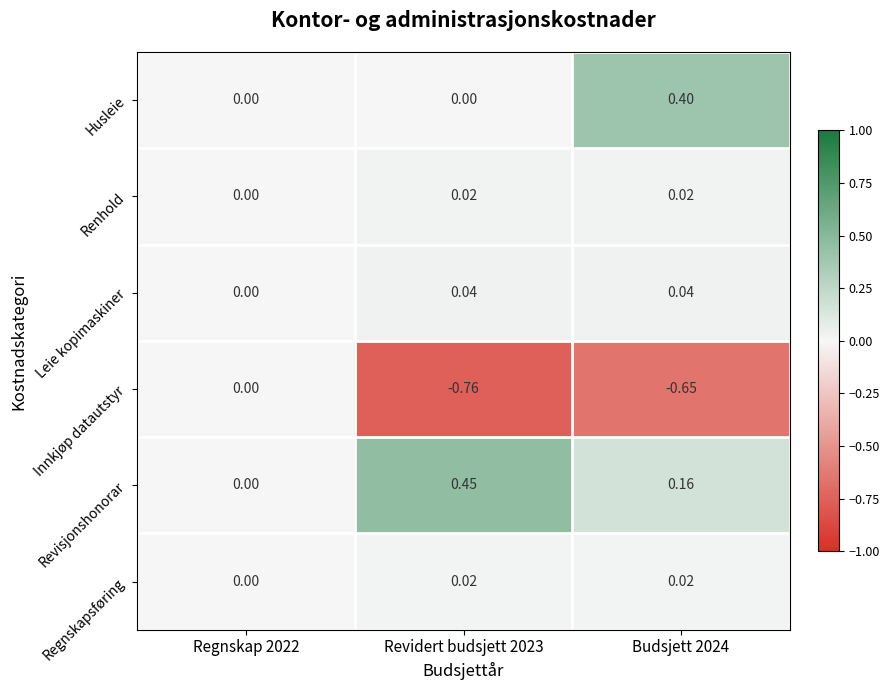

Is the value of Leie kopimaskiner at Regnskap 2022 greater than the value of Innkjøp datautstyr at Budsjett 2024?

Yes